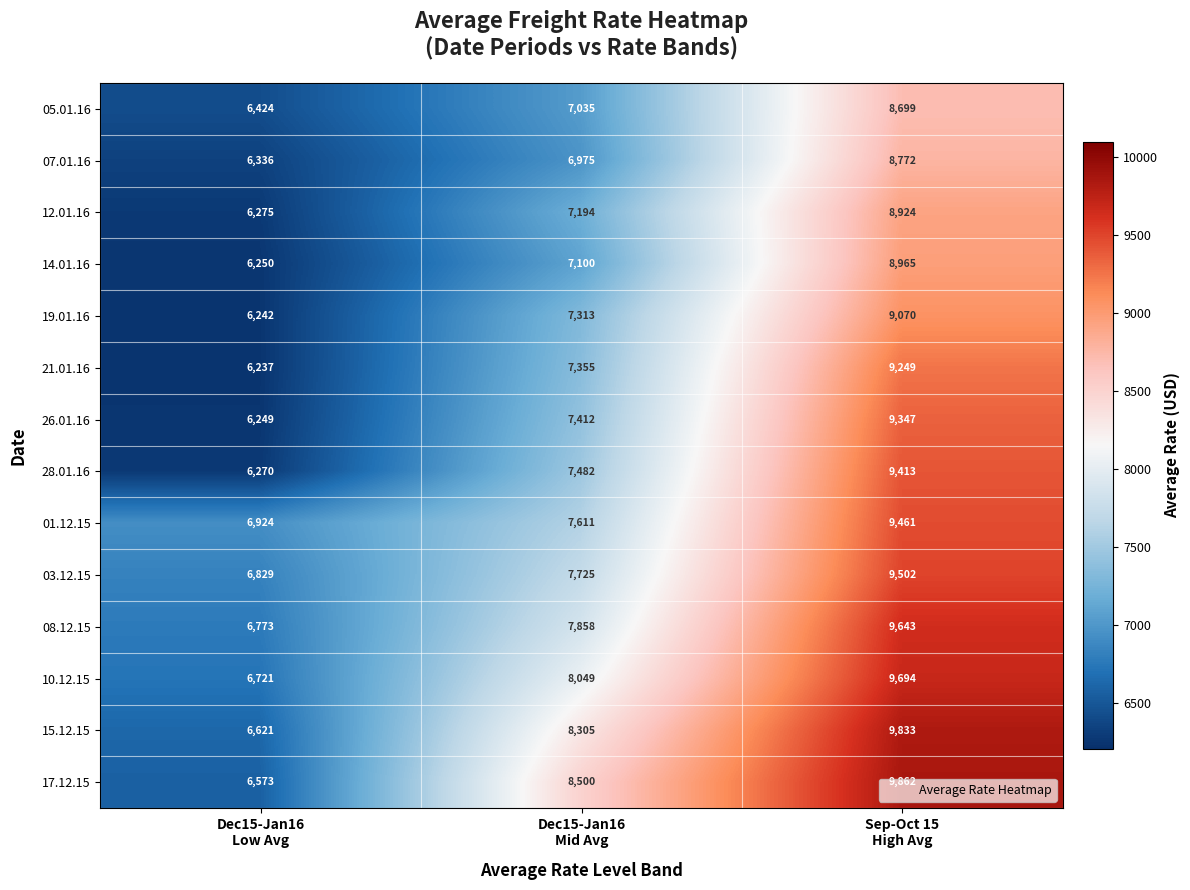

How many categories are shown in the chart?

3